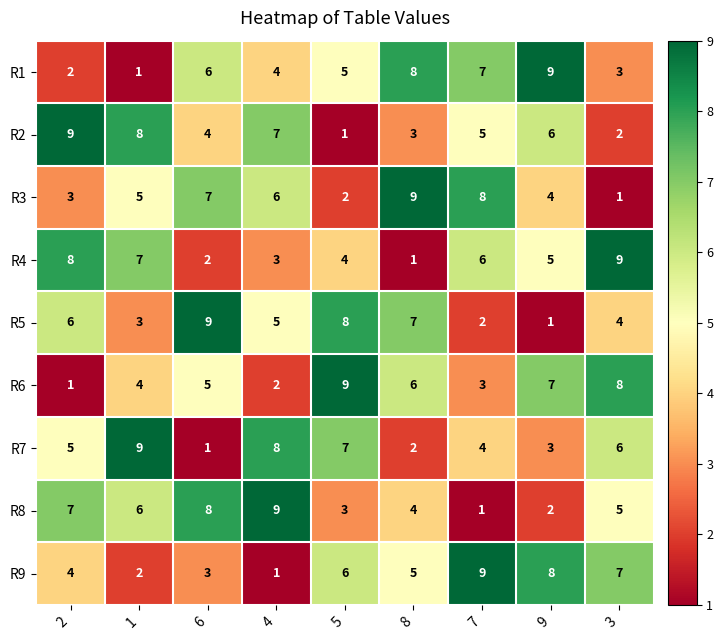

Which category has the lowest value in the R2 series?

5